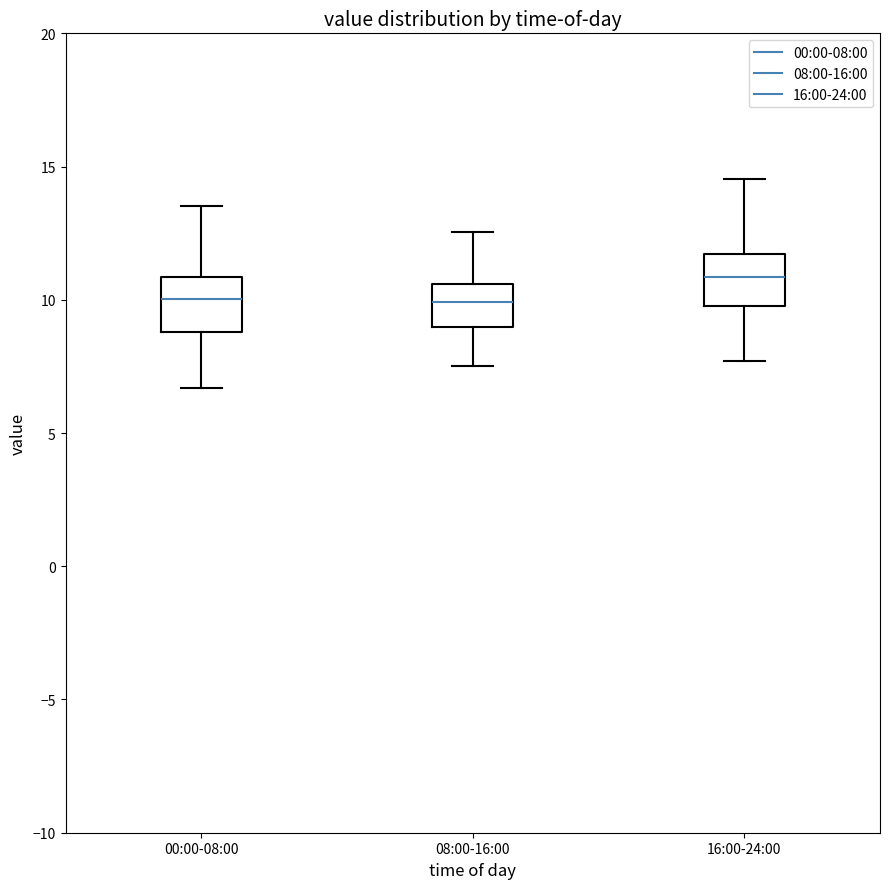

Reading left to right, transcribe this box plot: for each box, give where its median line is, the range the box spans, and where its two whiskers end, as read against the y-axis. The values are not printed on the chart, so give them approximately, as read against the axis.

00:00-08:00: median 10.0, box 9.0 to 11.0, whiskers 6.5 to 13.5
08:00-16:00: median 10.0, box 9.0 to 10.5, whiskers 7.5 to 12.5
16:00-24:00: median 11.0, box 10.0 to 11.5, whiskers 7.5 to 14.5